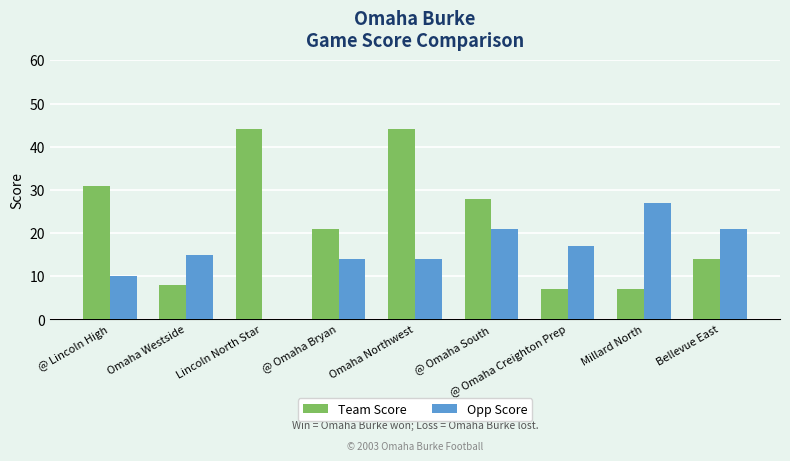

True or false: Opp Score has a value of 24 at Omaha Westside.

False